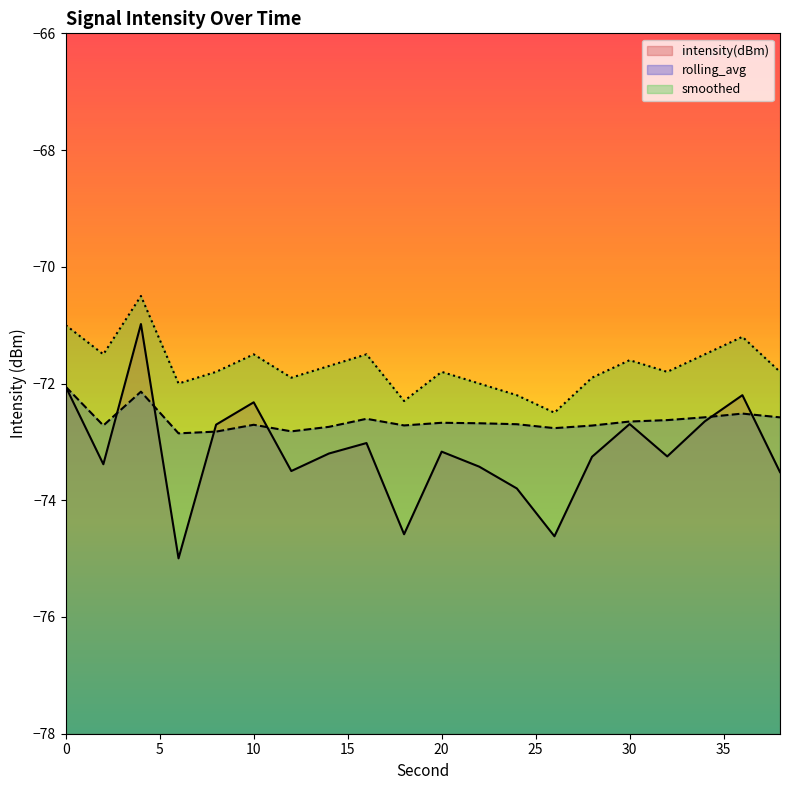

What is the difference between the highest and lowest values at 2?

1.9